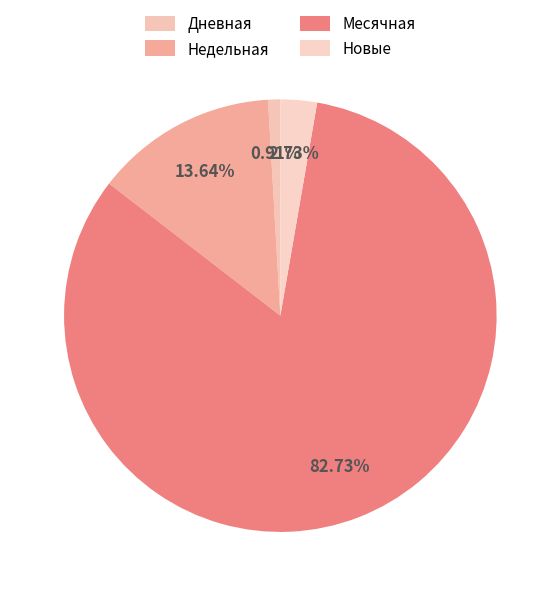

To the nearest percent, what is the average slice percentage?

25%